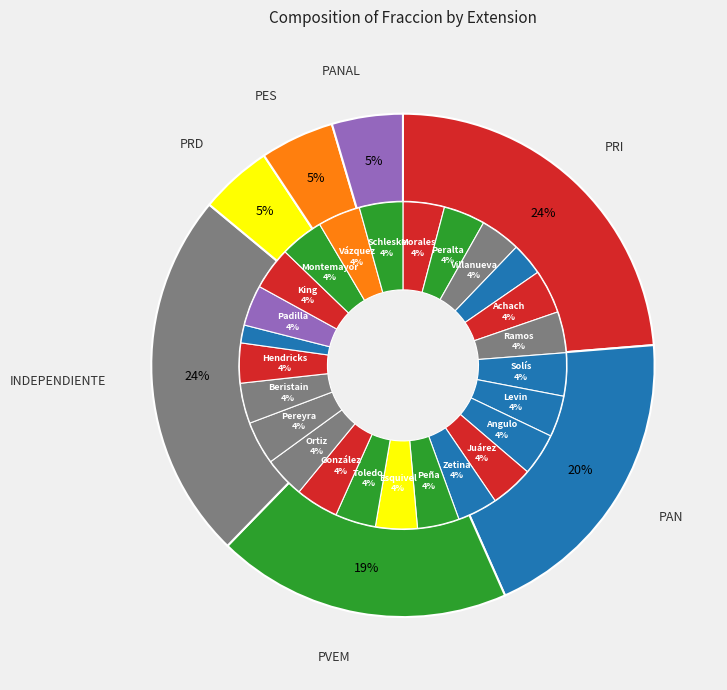

Is it true that PES is 19% of the pie?

False